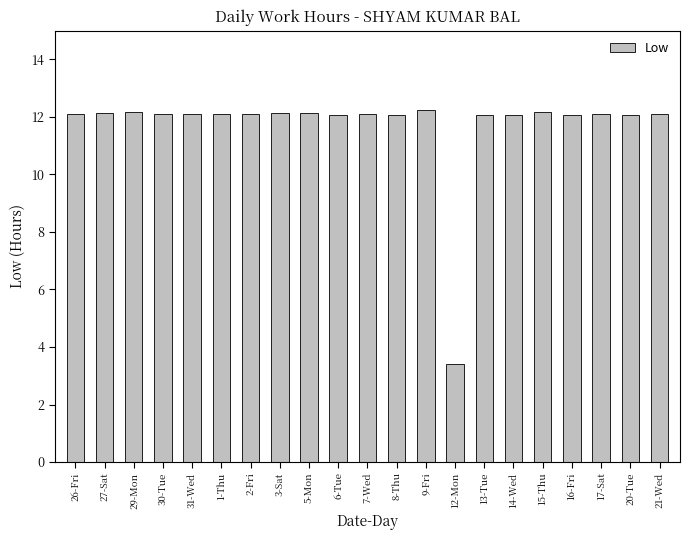

What is the value of the 18th bar from the left?

12.1